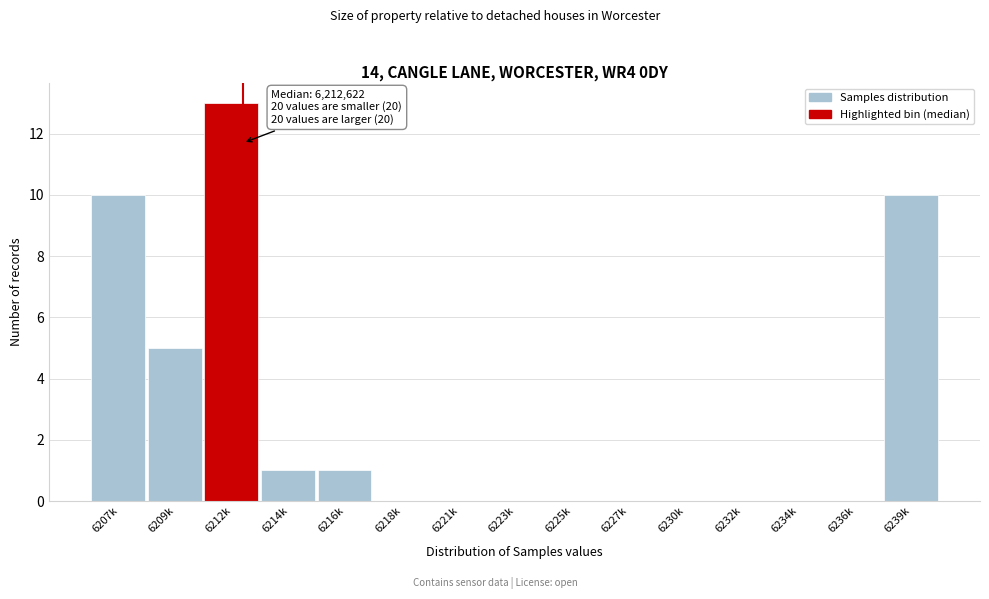

Reading left to right, what are all the values shown in this chart?

6207k=10	6209k=5	6212k=13	6214k=1	6216k=1	6218k=0	6221k=0	6223k=0	6225k=0	6227k=0	6230k=0	6232k=0	6234k=0	6236k=0	6239k=10